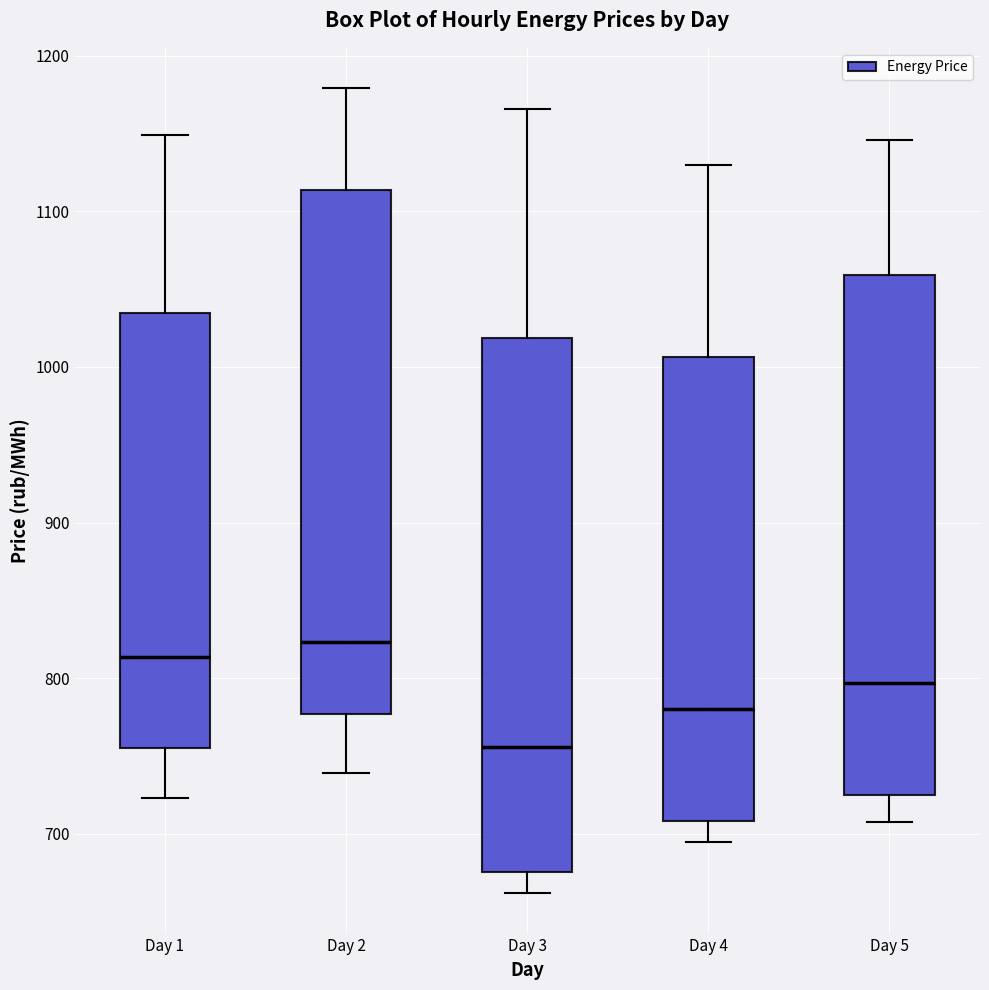

Reading left to right, transcribe this box plot: for each box, give where its median line is, the range the box spans, and where its two whiskers end, as read against the y-axis. The values are not printed on the chart, so give them approximately, as read against the axis.

Day 1: median 810, box 750 to 1030, whiskers 720 to 1150
Day 2: median 820, box 780 to 1110, whiskers 740 to 1180
Day 3: median 760, box 680 to 1020, whiskers 660 to 1170
Day 4: median 780, box 710 to 1010, whiskers 690 to 1130
Day 5: median 800, box 720 to 1060, whiskers 710 to 1150